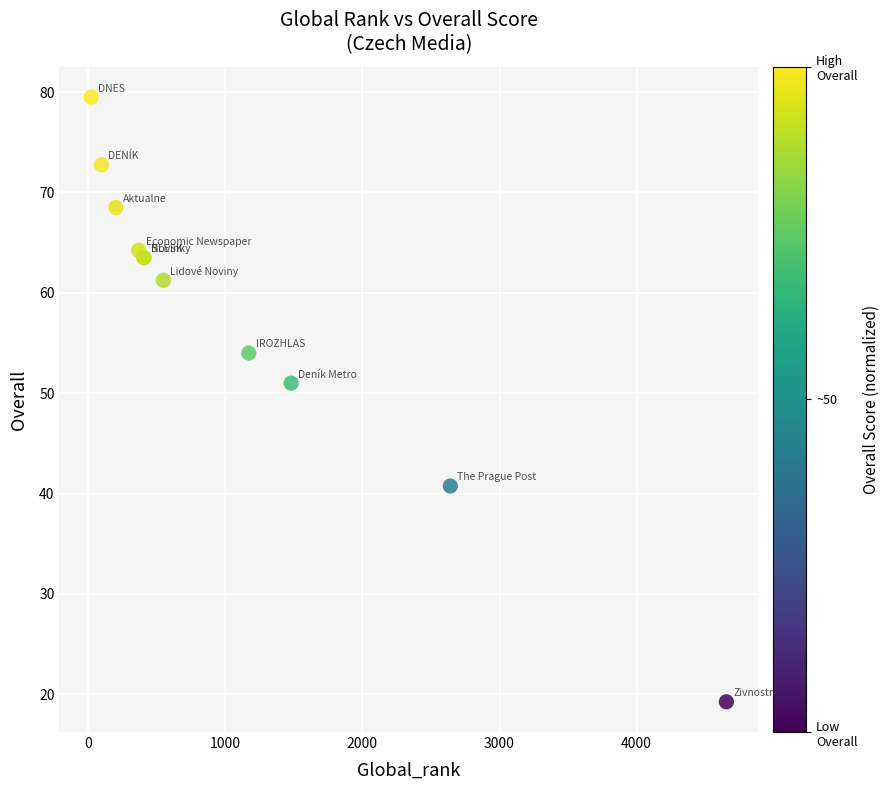

What Y value in the scatter plot is closest to 49?

51.0